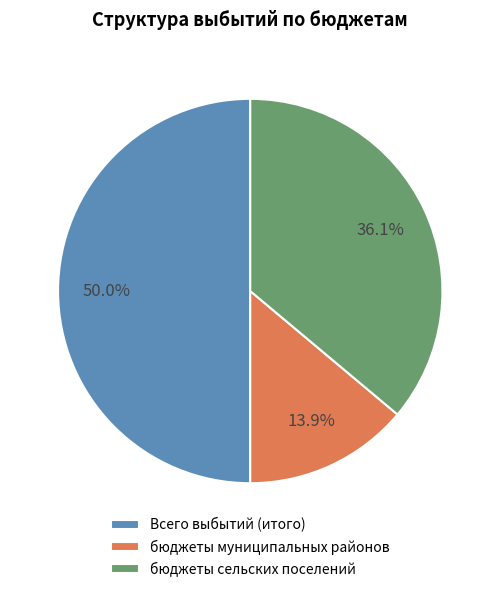

Count the number of slices in the pie.

3